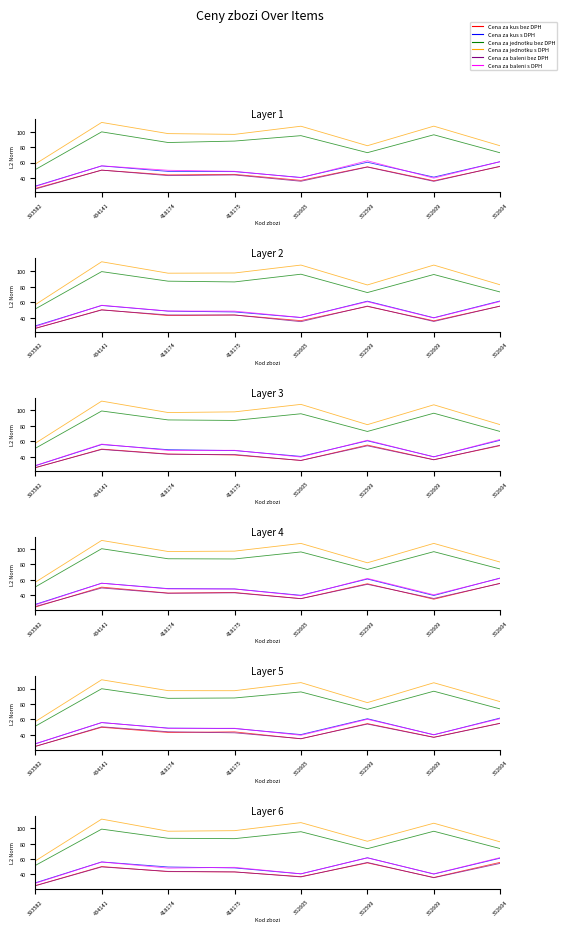

True or false: Cena za jednotku s DPH has more than 1 interior local peaks.

True